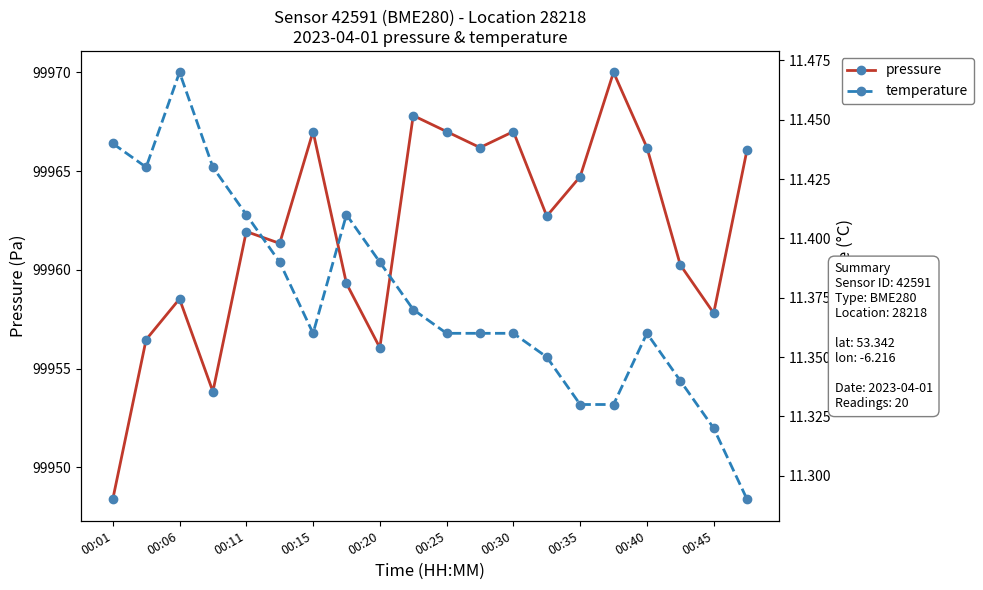

True or false: pressure and temperature intersect in this chart.

False